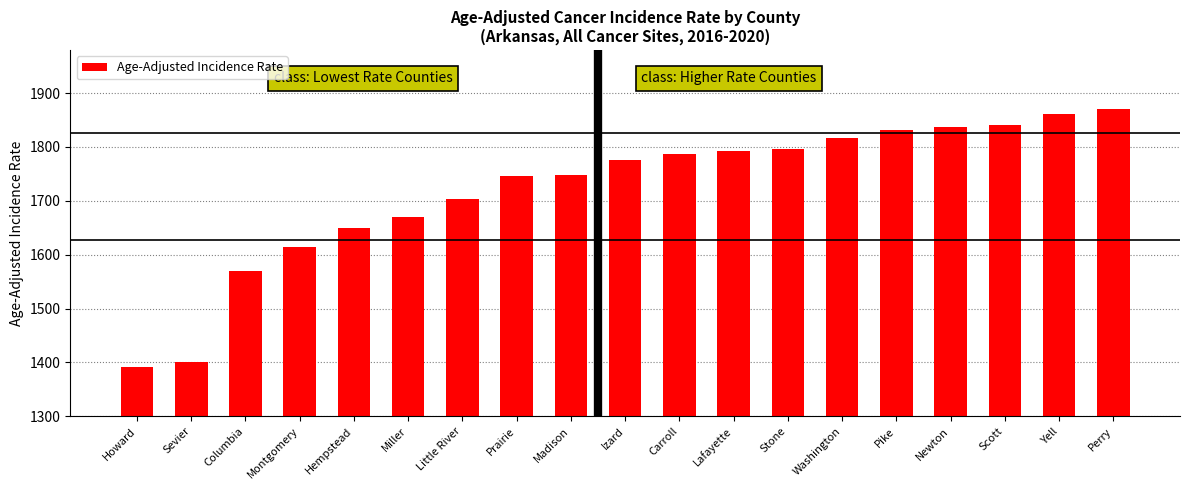

Reading right to left, transcribe all the data shown in this chart.

1871.4	1861.7	1841.6	1836.4	1832.4	1817.4	1795.5	1791.7	1787.3	1775.5	1748.5	1745.6	1703.4	1670.1	1648.8	1613.6	1569.7	1400.4	1391.9